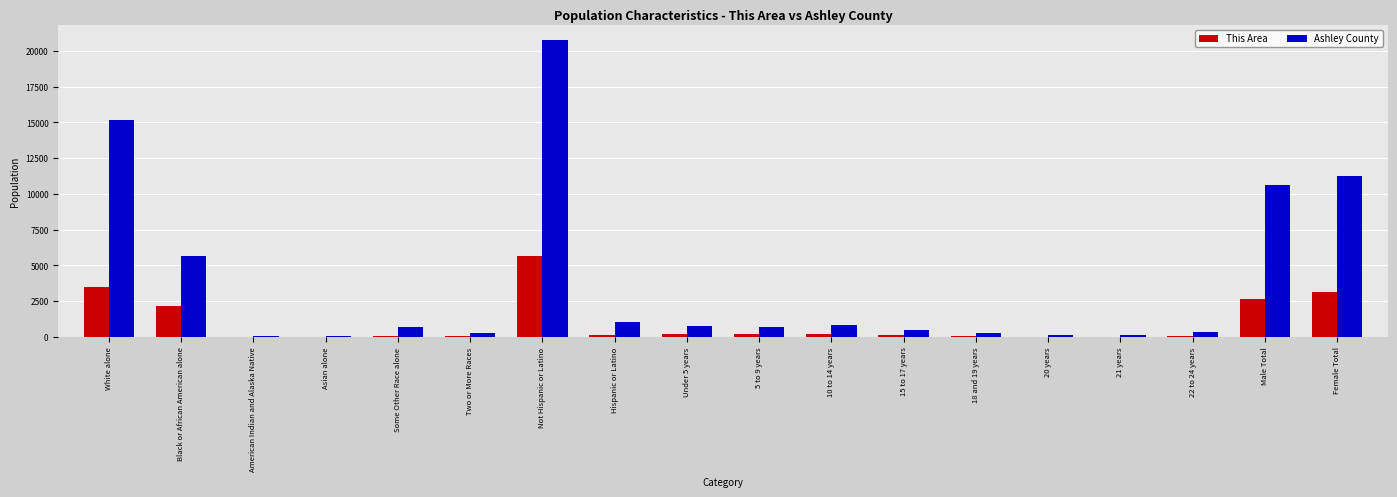

What is the greatest value displayed?

20784